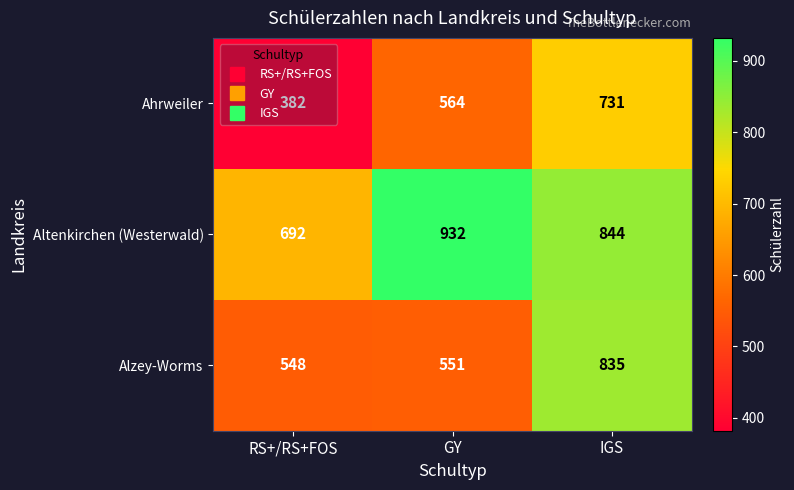

Where is Altenkirchen (Westerwald) nearest to the value 812?

IGS